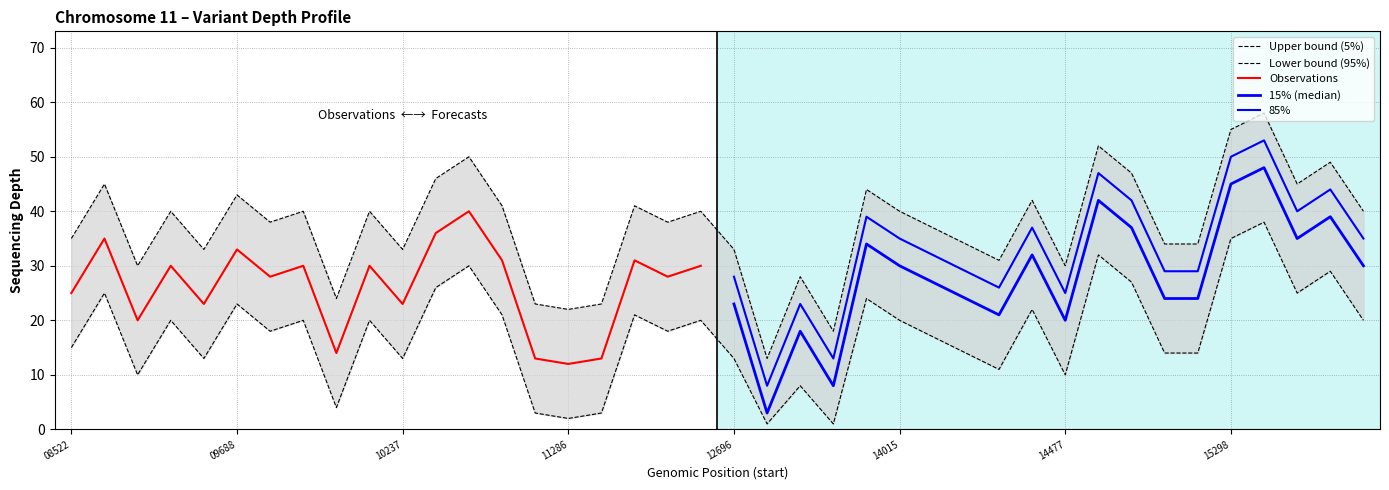

Is this an area chart (filled region under the line)?

No